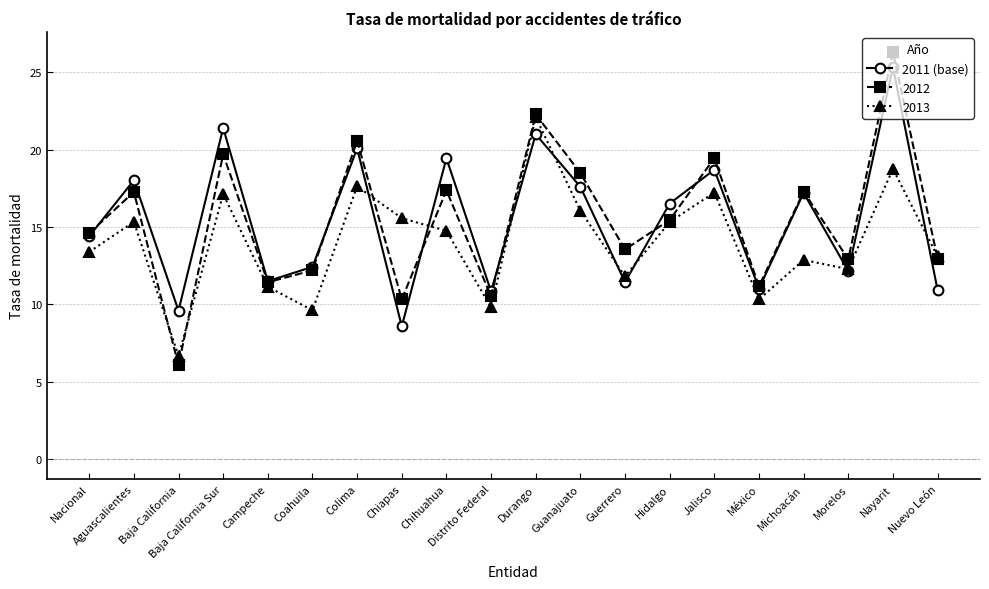

Which series has the widest spread of values?

2012